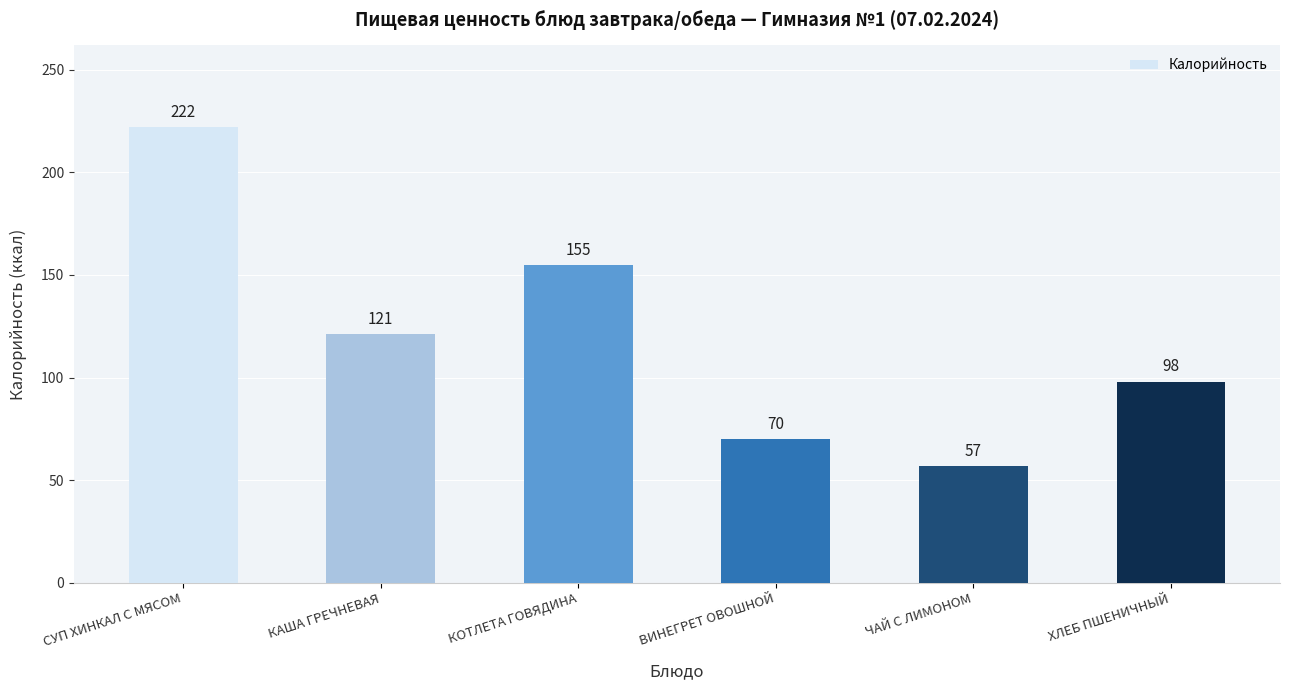

True or false: the data shows 70 at ВИНЕГРЕТ ОВОШНОЙ.

True